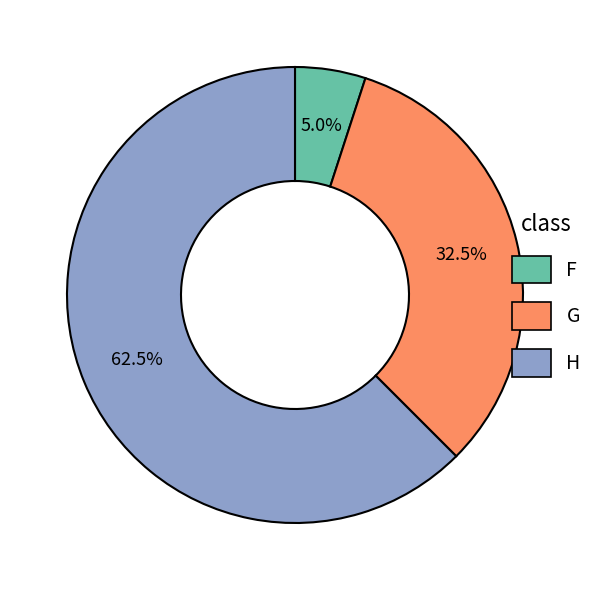

Which slice is the smallest?

F